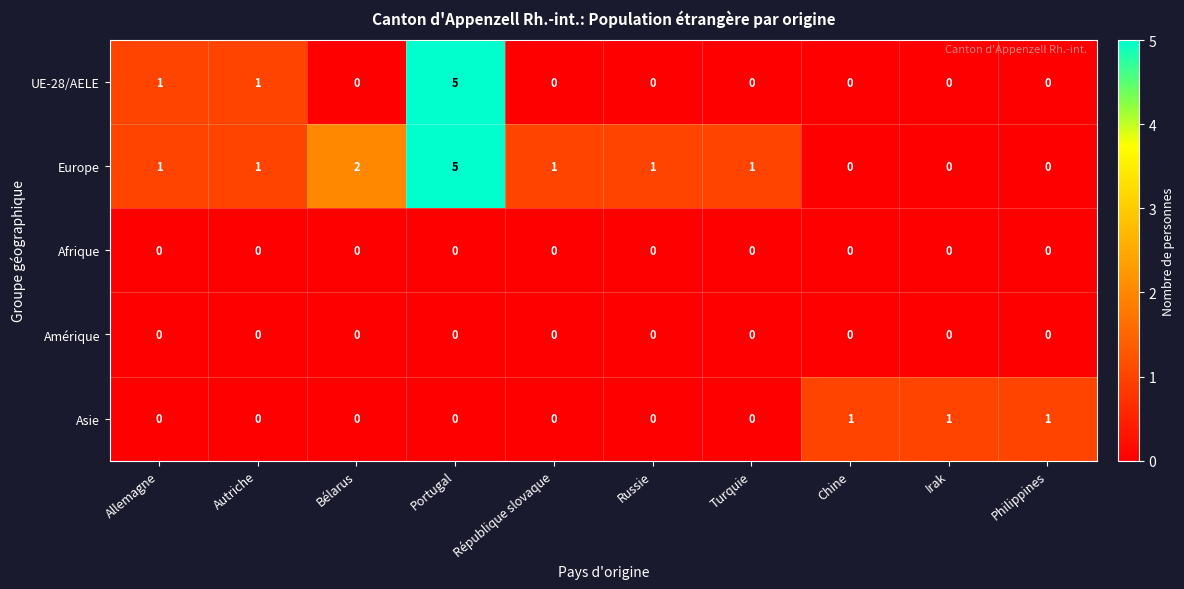

How many Europe values are between 0 and 1?

8